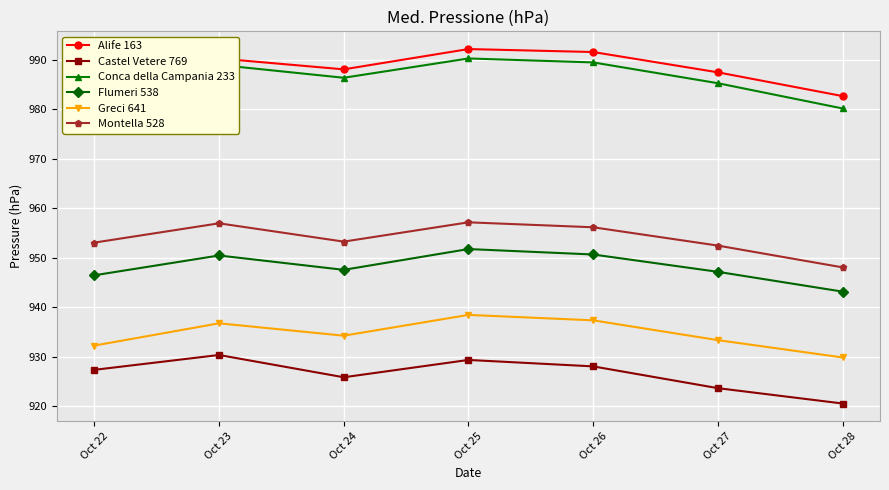

True or false: Castel Vetere 769 has more than 1 interior local peaks.

True